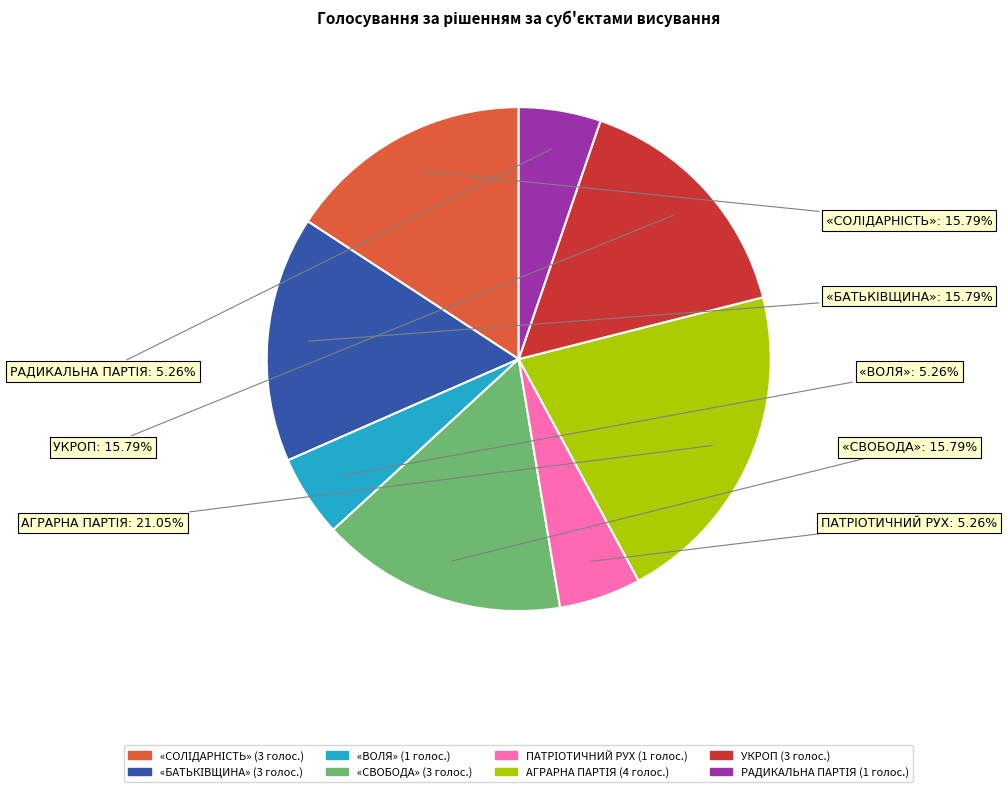

What is the ratio of the value at «ВОЛЯ» to the value at УКРОП?

0.3